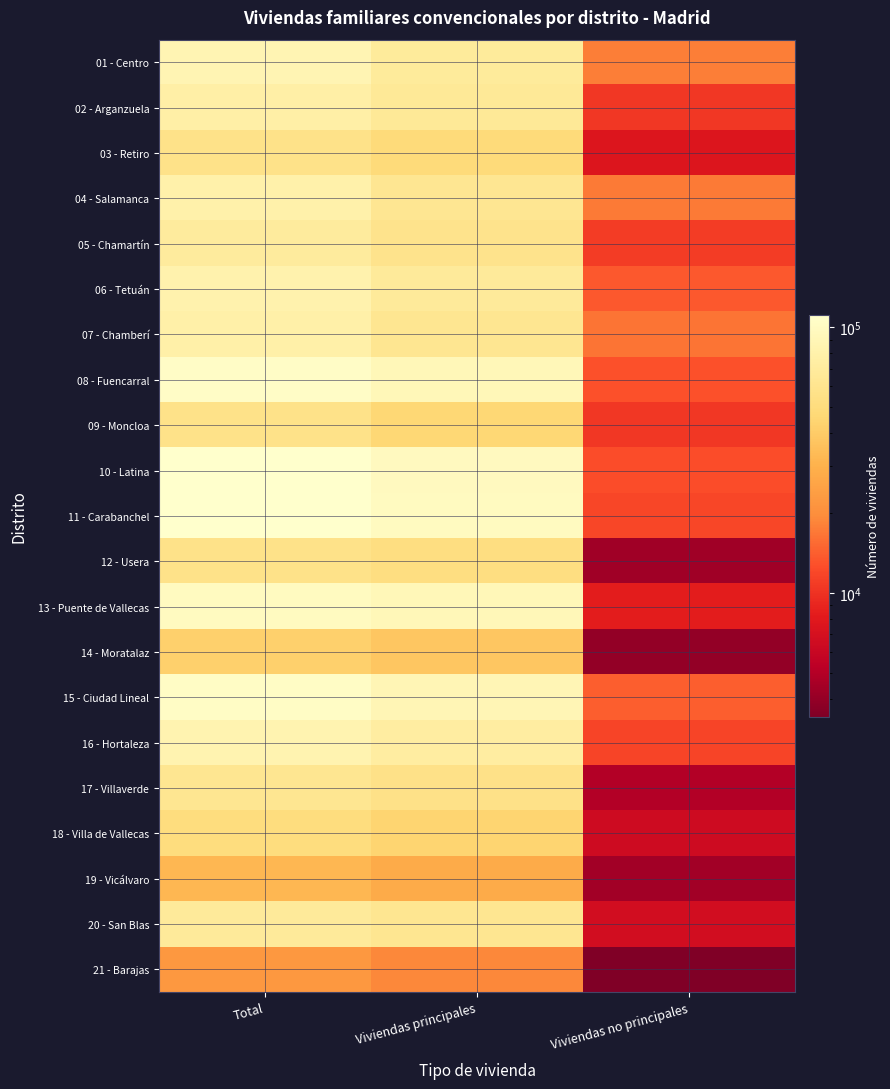

What is the minimum value shown in the chart?

3426